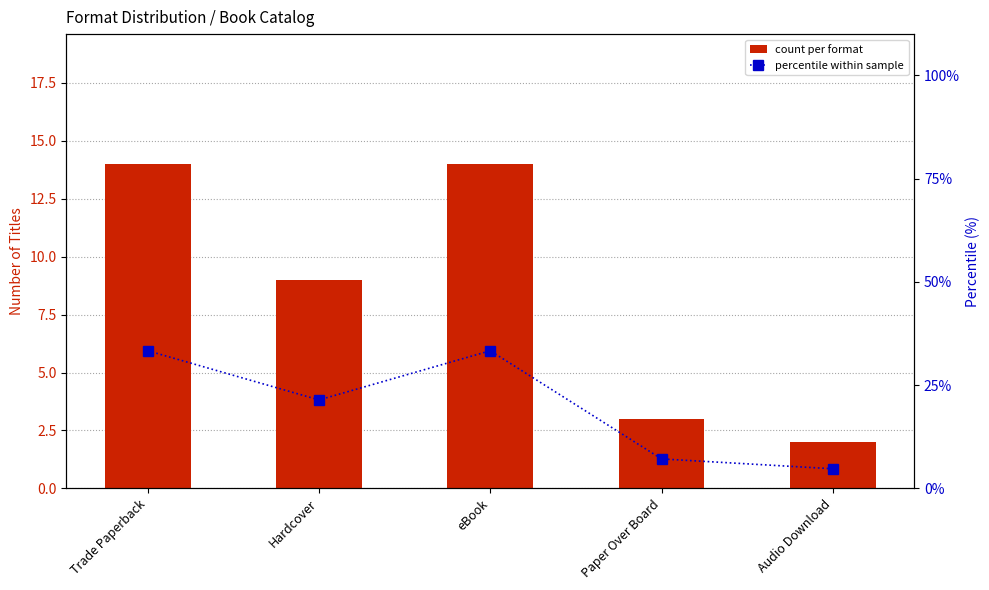

True or false: percentile within sample has a value of 8.1 at Audio Download.

False